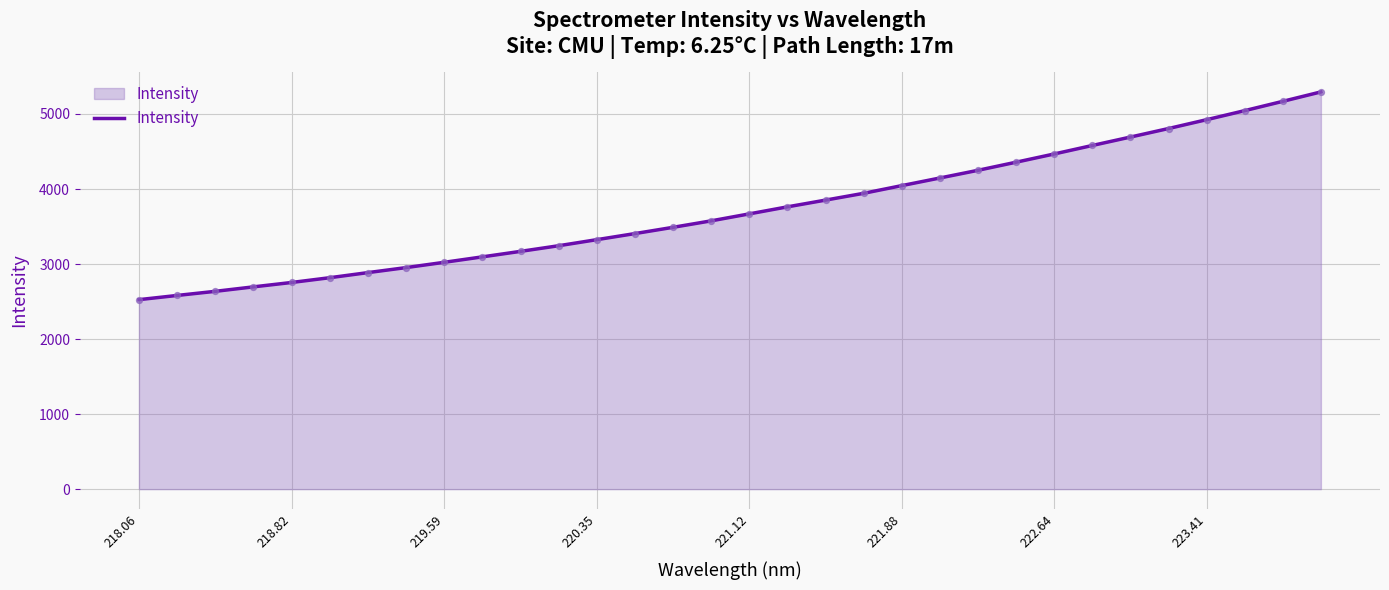

What is the minimum value shown in the chart?

2525.7